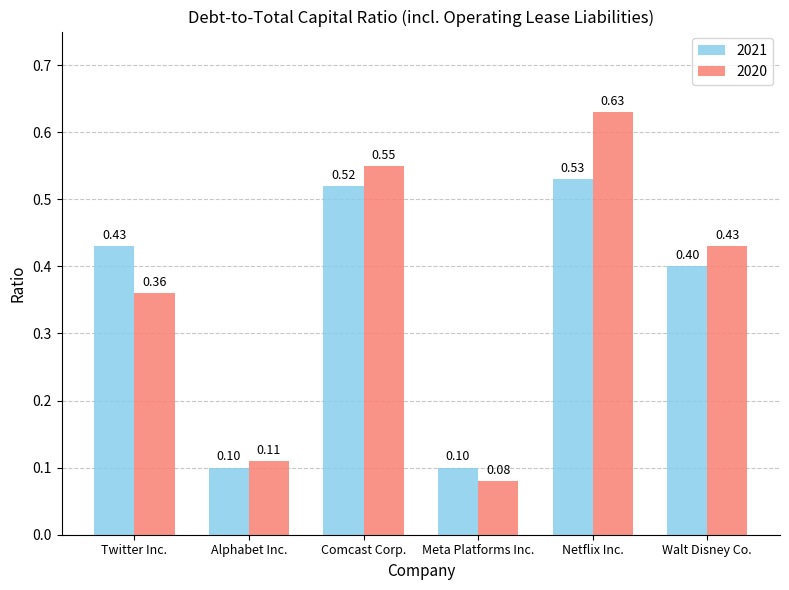

What is the sum of the 2021 values at Twitter Inc. and Walt Disney Co.?

0.8